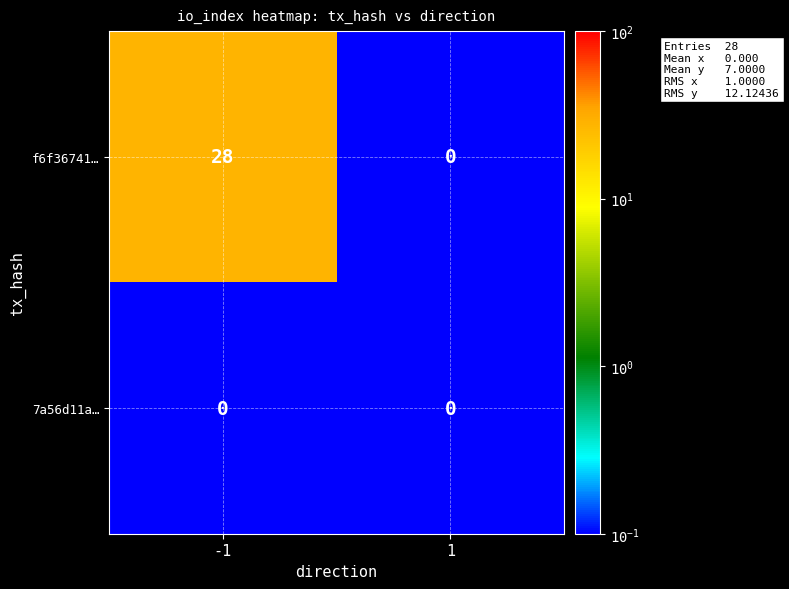

Which series has the largest total across all categories?

f6f36741…